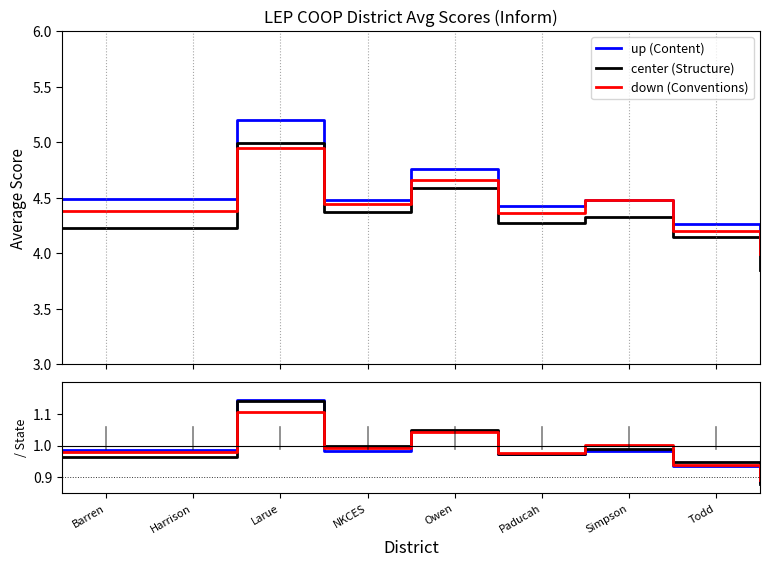

List the series in order of their overall mean, lowest first.

center (Structure), down (Conventions), up (Content)